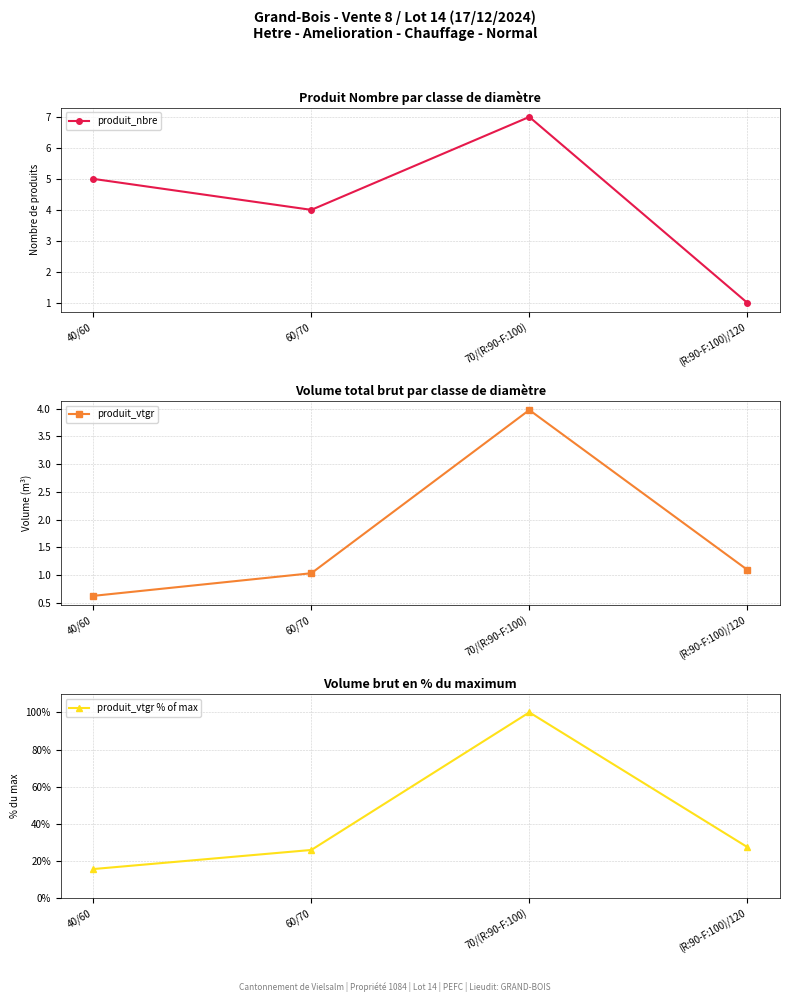

How many lines are shown in the chart?

3